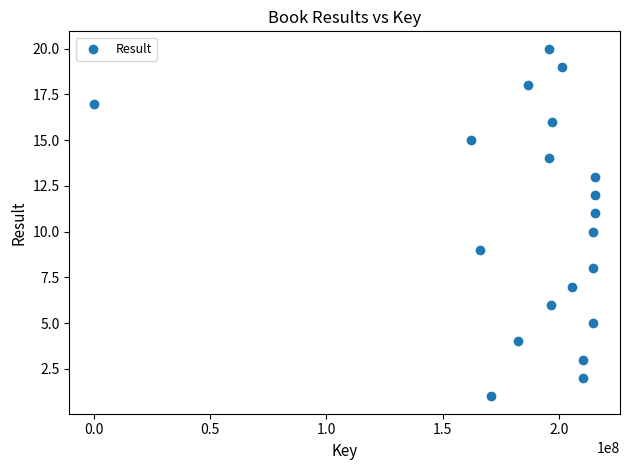

What is the range of Y values (max minus min)?

19